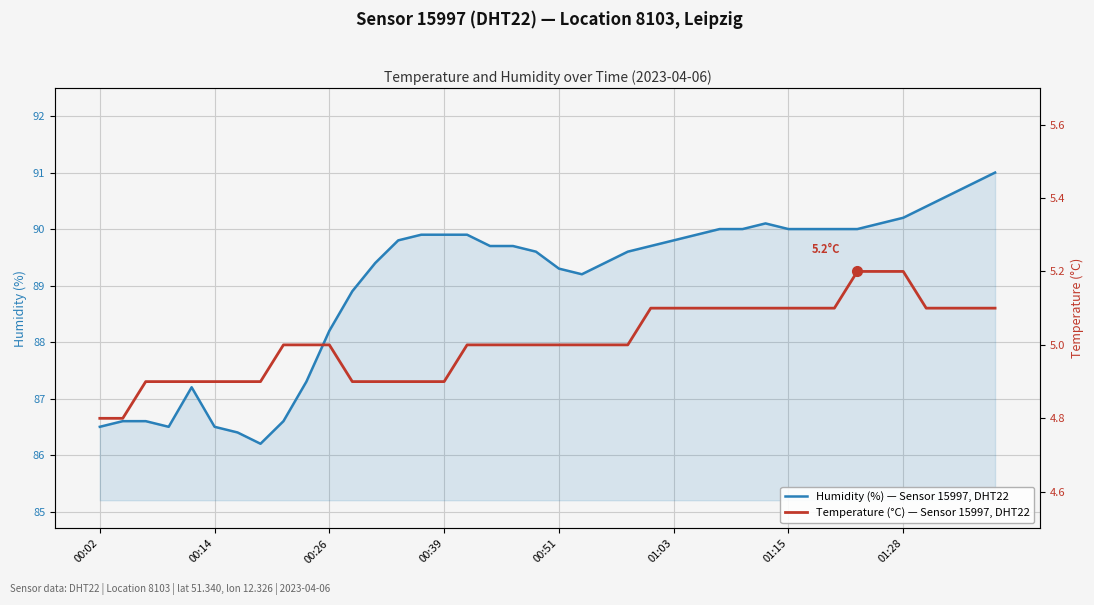

Which series has the largest total across all categories?

Humidity (%) — Sensor 15997, DHT22